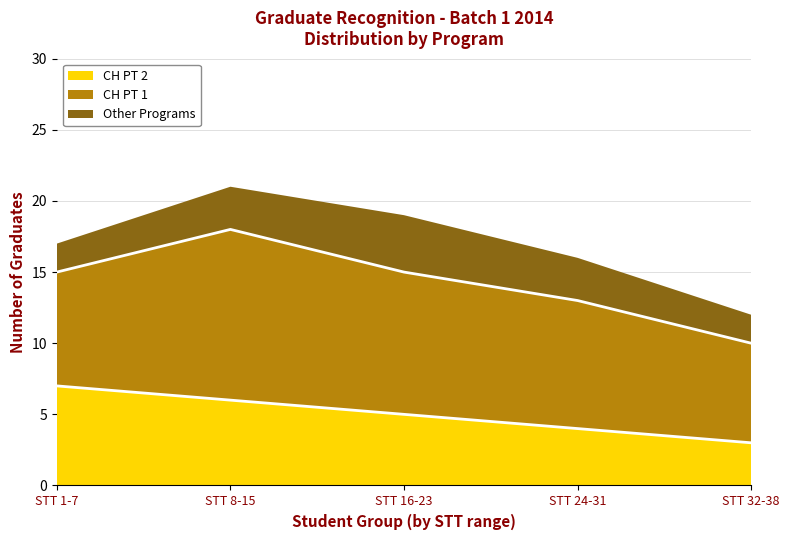

Which series has the widest spread of values?

CH PT 1